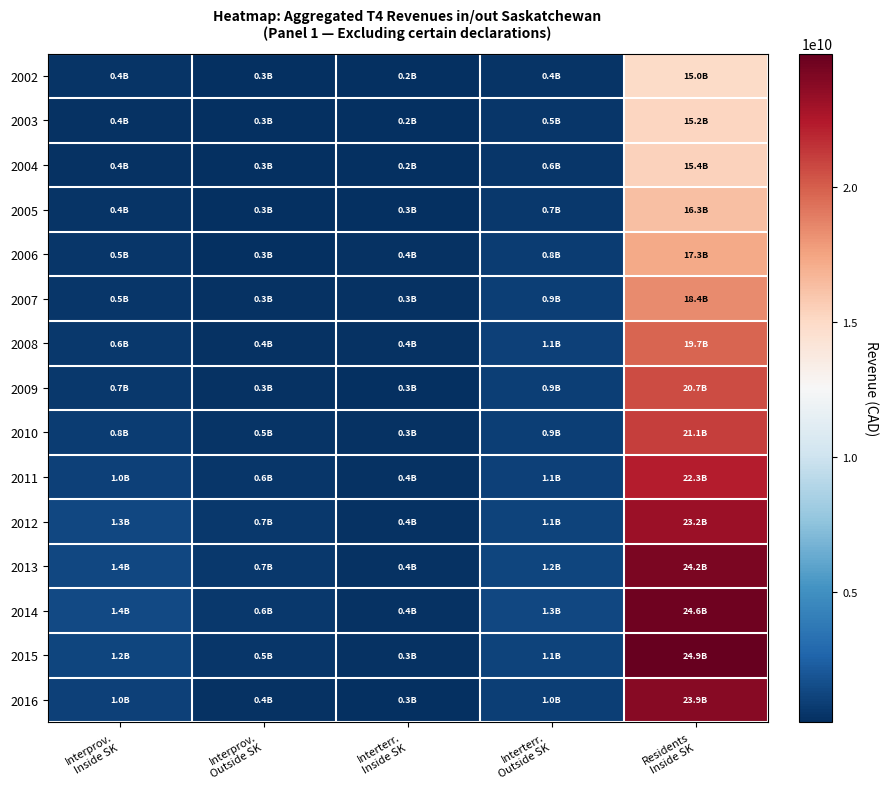

Reading left to right, list all the values displayed in this chart.

2002: Interprov.
Inside SK=402914500	Interprov.
Outside SK=288000300	Interterr.
Inside SK=207177700	Interterr.
Outside SK=449529500	Residents
Inside SK=14967416700
2003: Interprov.
Inside SK=377754800	Interprov.
Outside SK=261277900	Interterr.
Inside SK=220037100	Interterr.
Outside SK=499197700	Residents
Inside SK=15246499400
2004: Interprov.
Inside SK=395862300	Interprov.
Outside SK=273005800	Interterr.
Inside SK=241272600	Interterr.
Outside SK=576552500	Residents
Inside SK=15377478300
2005: Interprov.
Inside SK=448106000	Interprov.
Outside SK=278068800	Interterr.
Inside SK=296371300	Interterr.
Outside SK=686891800	Residents
Inside SK=16318521200
2006: Interprov.
Inside SK=504932100	Interprov.
Outside SK=301256400	Interterr.
Inside SK=351442500	Interterr.
Outside SK=847483500	Residents
Inside SK=17285525100
2007: Interprov.
Inside SK=520680300	Interprov.
Outside SK=340422700	Interterr.
Inside SK=338953700	Interterr.
Outside SK=941425100	Residents
Inside SK=18371651400
2008: Interprov.
Inside SK=613966500	Interprov.
Outside SK=398975400	Interterr.
Inside SK=375950200	Interterr.
Outside SK=1058202500	Residents
Inside SK=19737578700
2009: Interprov.
Inside SK=666258500	Interprov.
Outside SK=342178300	Interterr.
Inside SK=301069400	Interterr.
Outside SK=891281600	Residents
Inside SK=20670845800
2010: Interprov.
Inside SK=813751900	Interprov.
Outside SK=450550200	Interterr.
Inside SK=326037000	Interterr.
Outside SK=924637000	Residents
Inside SK=21080743200
2011: Interprov.
Inside SK=1046188400	Interprov.
Outside SK=572239300	Interterr.
Inside SK=361230100	Interterr.
Outside SK=1062333800	Residents
Inside SK=22278262700
2012: Interprov.
Inside SK=1307674400	Interprov.
Outside SK=662297400	Interterr.
Inside SK=388677400	Interterr.
Outside SK=1140417600	Residents
Inside SK=23183401000
2013: Interprov.
Inside SK=1361939100	Interprov.
Outside SK=672835100	Interterr.
Inside SK=369026000	Interterr.
Outside SK=1237962800	Residents
Inside SK=24166240000
2014: Interprov.
Inside SK=1426560600	Interprov.
Outside SK=620626200	Interterr.
Inside SK=390858300	Interterr.
Outside SK=1288735000	Residents
Inside SK=24633253200
2015: Interprov.
Inside SK=1198930000	Interprov.
Outside SK=525768300	Interterr.
Inside SK=336357900	Interterr.
Outside SK=1107227900	Residents
Inside SK=24923343800
2016: Interprov.
Inside SK=994868800	Interprov.
Outside SK=386947500	Interterr.
Inside SK=290596900	Interterr.
Outside SK=957544400	Residents
Inside SK=23853772900